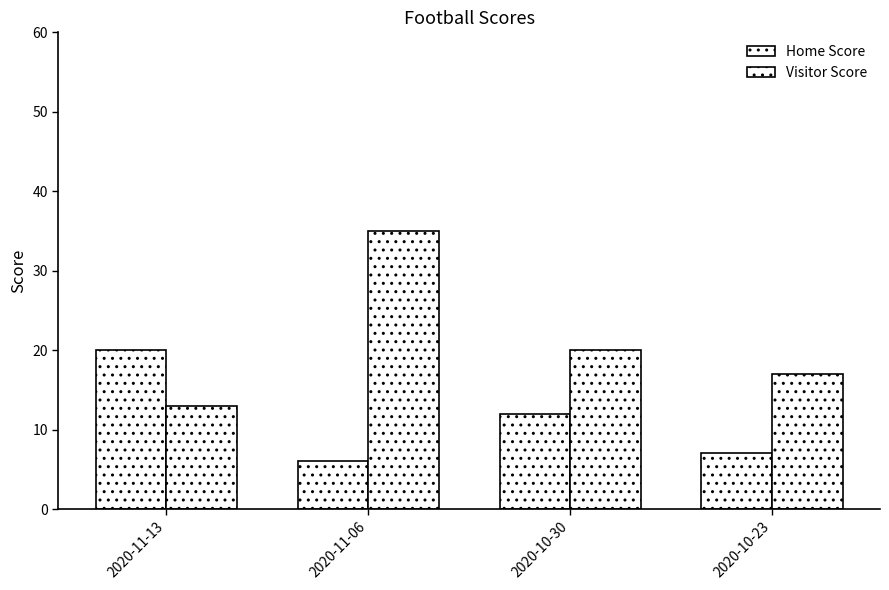

Which series has the largest range (max minus min)?

Visitor Score